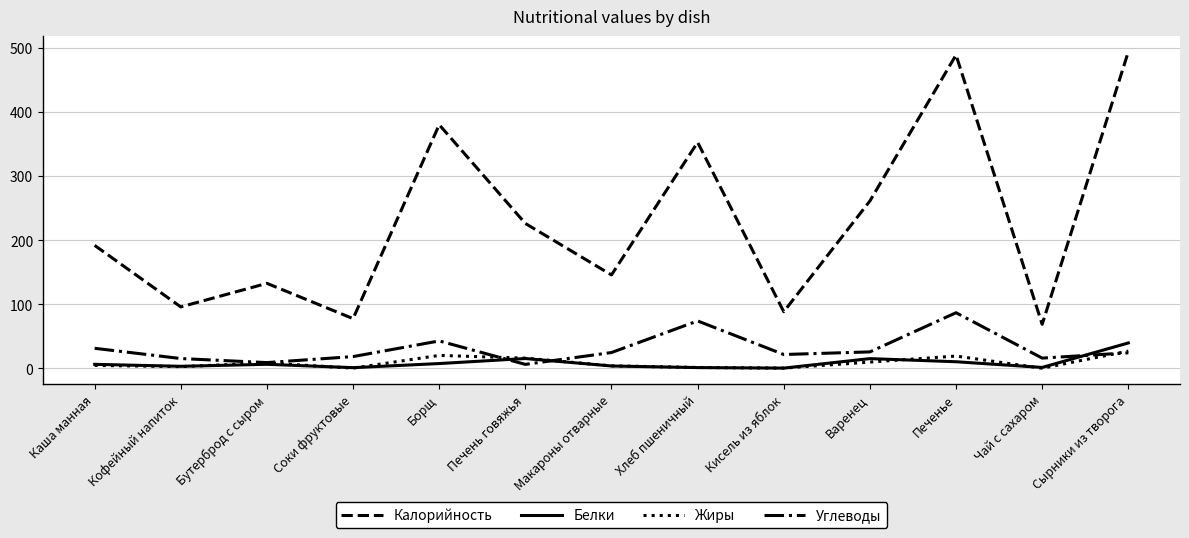

How many values in the Белки series exceed 6?

7